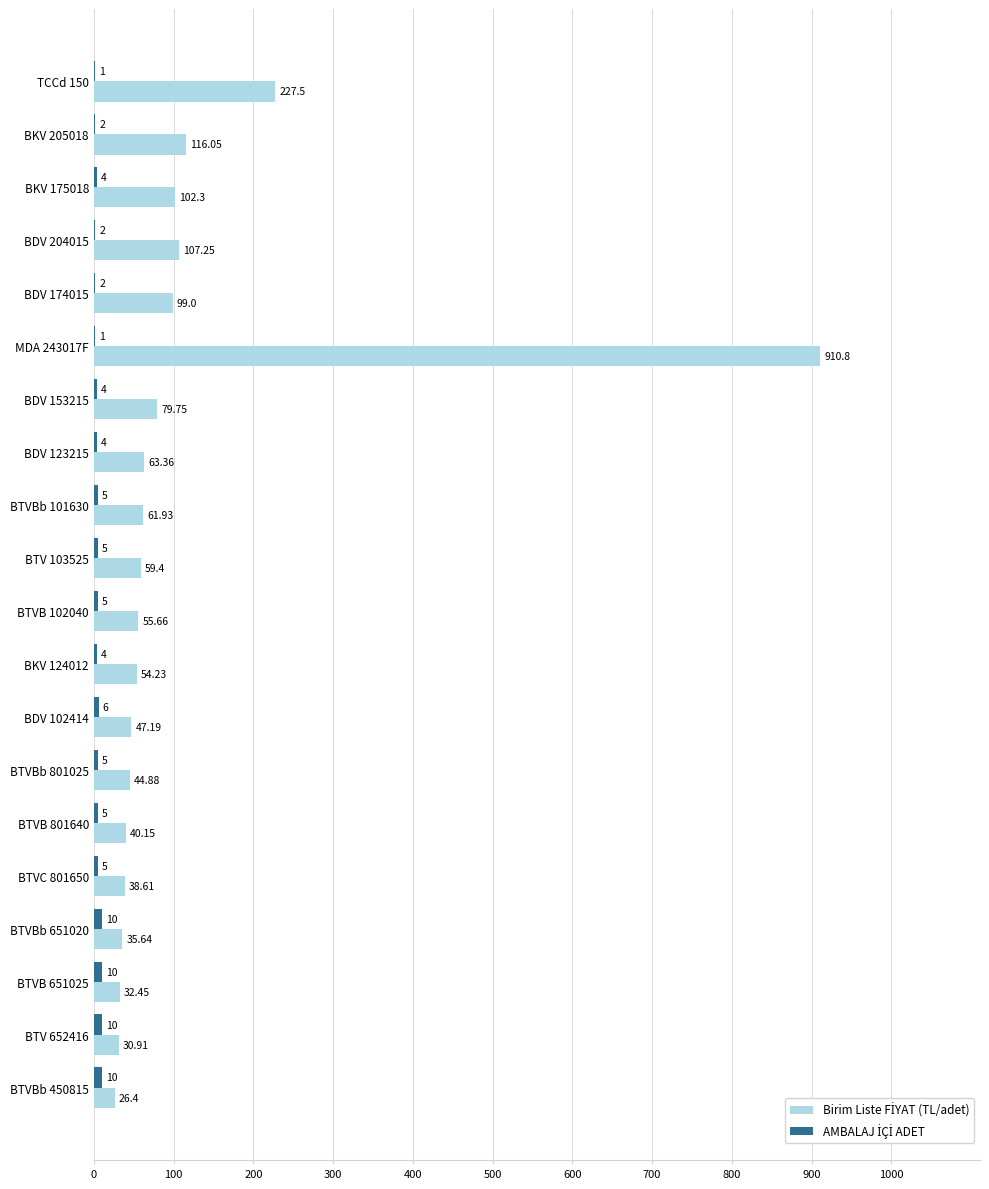

At which category is the sum across all series the highest?

MDA 243017F